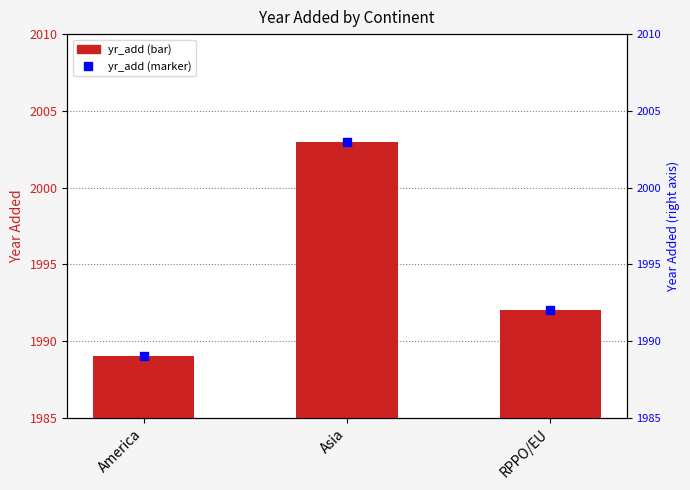

Which series reaches the maximum Y coordinate?

yr_add